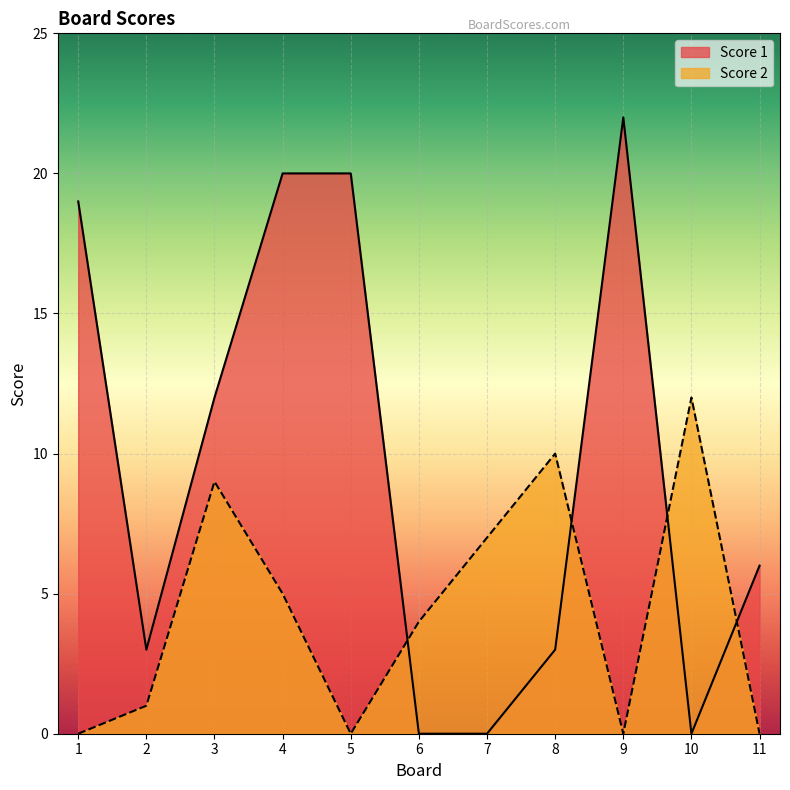

Rank the series at 1 from lowest to highest value.

Score 2, Score 1